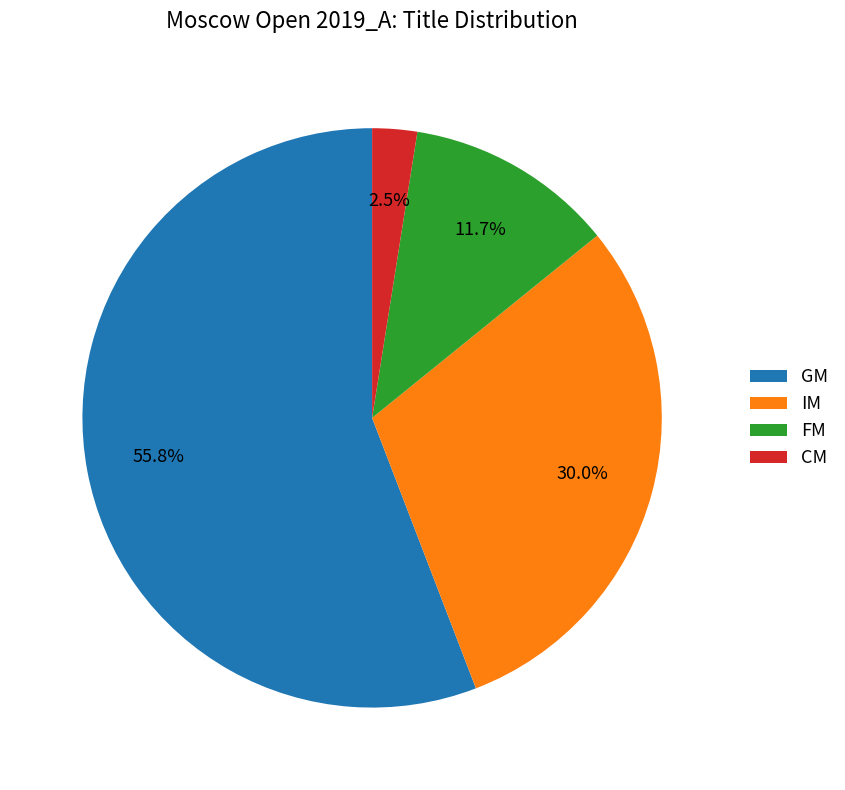

Combined, do IM and GM account for over 50%?

Yes